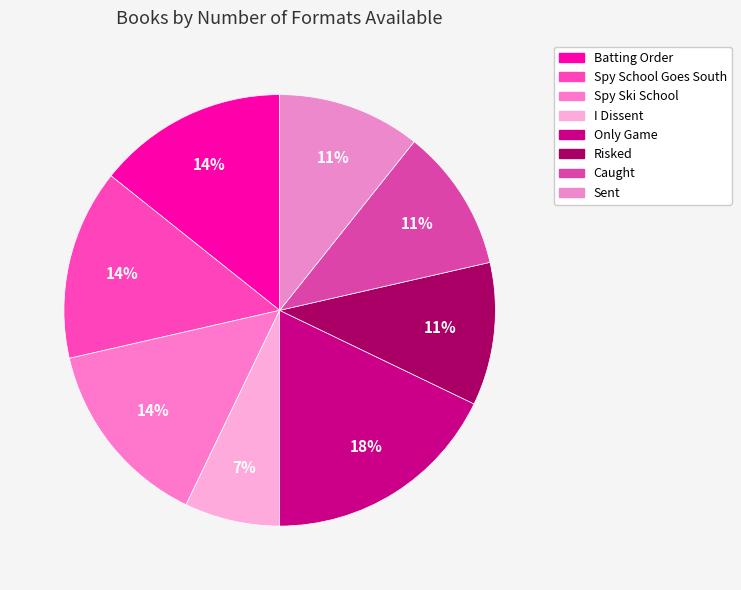

Is there a majority slice in this chart?

No